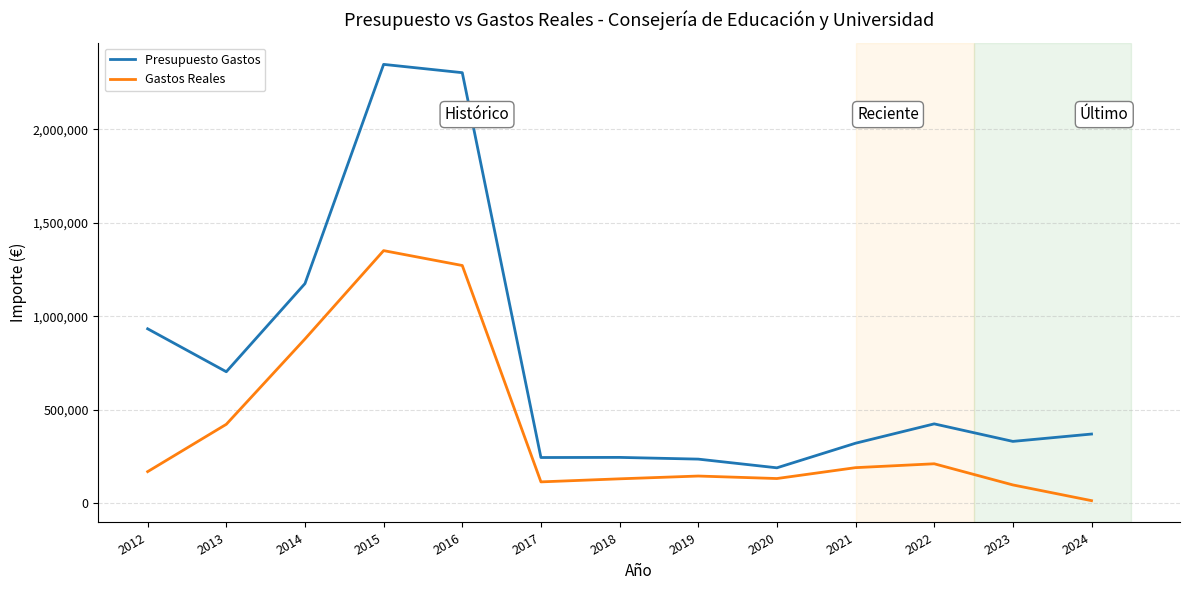

What is the difference between the maximum and minimum values in the Presupuesto Gastos series?

2157525.0